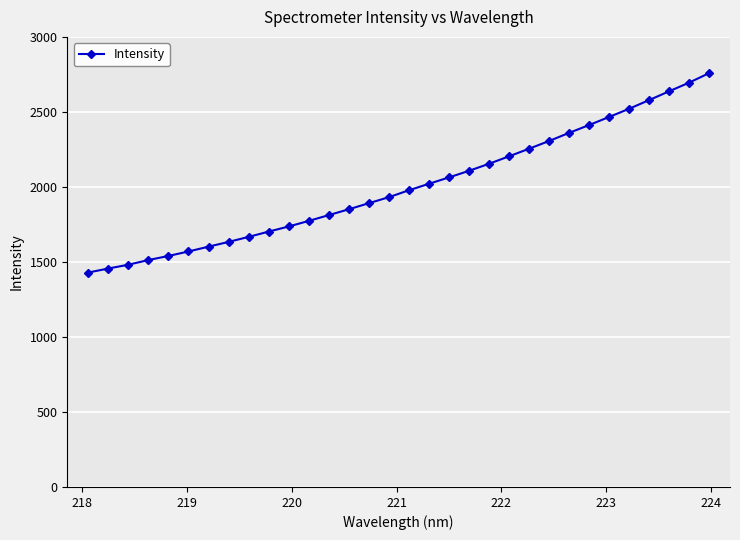

Reading left to right, what are all the values shown in this chart?

1429.3	1456.2	1481.4	1512.6	1539.8	1569.8	1601.7	1633.5	1666.9	1702.1	1736.2	1773.3	1812.0	1850.8	1891.4	1931.4	1977.5	2020.7	2063.2	2107.0	2154.0	2203.8	2254.4	2305.8	2359.9	2412.1	2466.0	2520.7	2578.4	2637.1	2694.8	2758.1